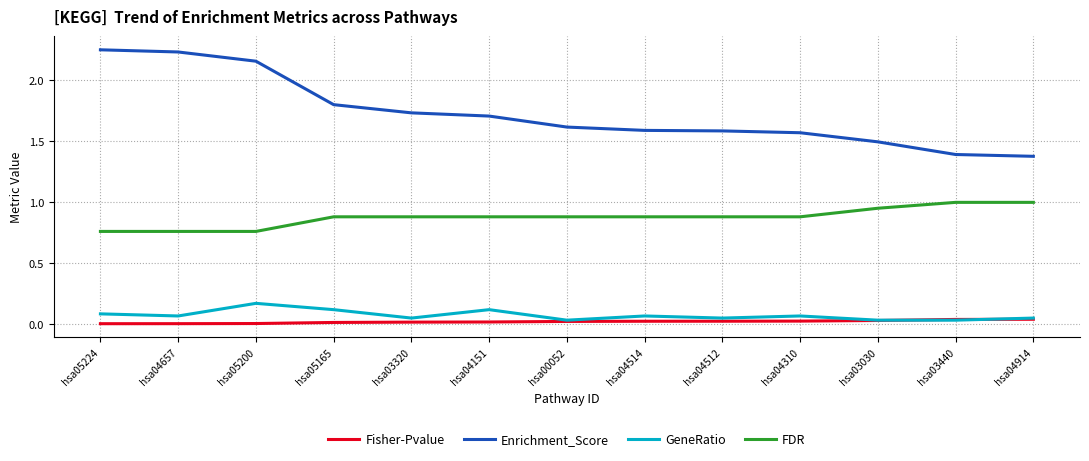

Does the chart display data point markers on the line(s)?

No